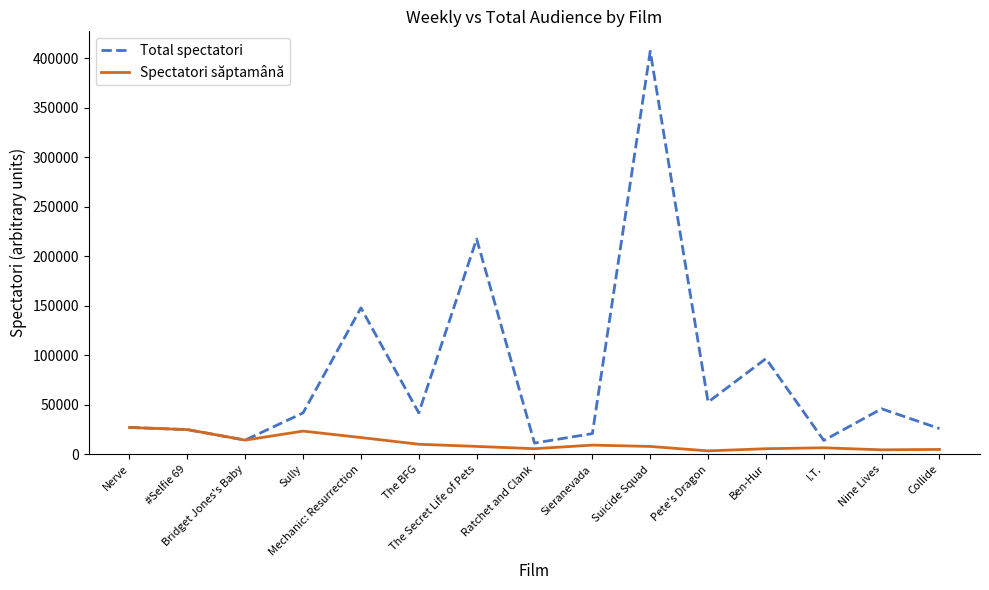

What is the greatest value displayed?

407216